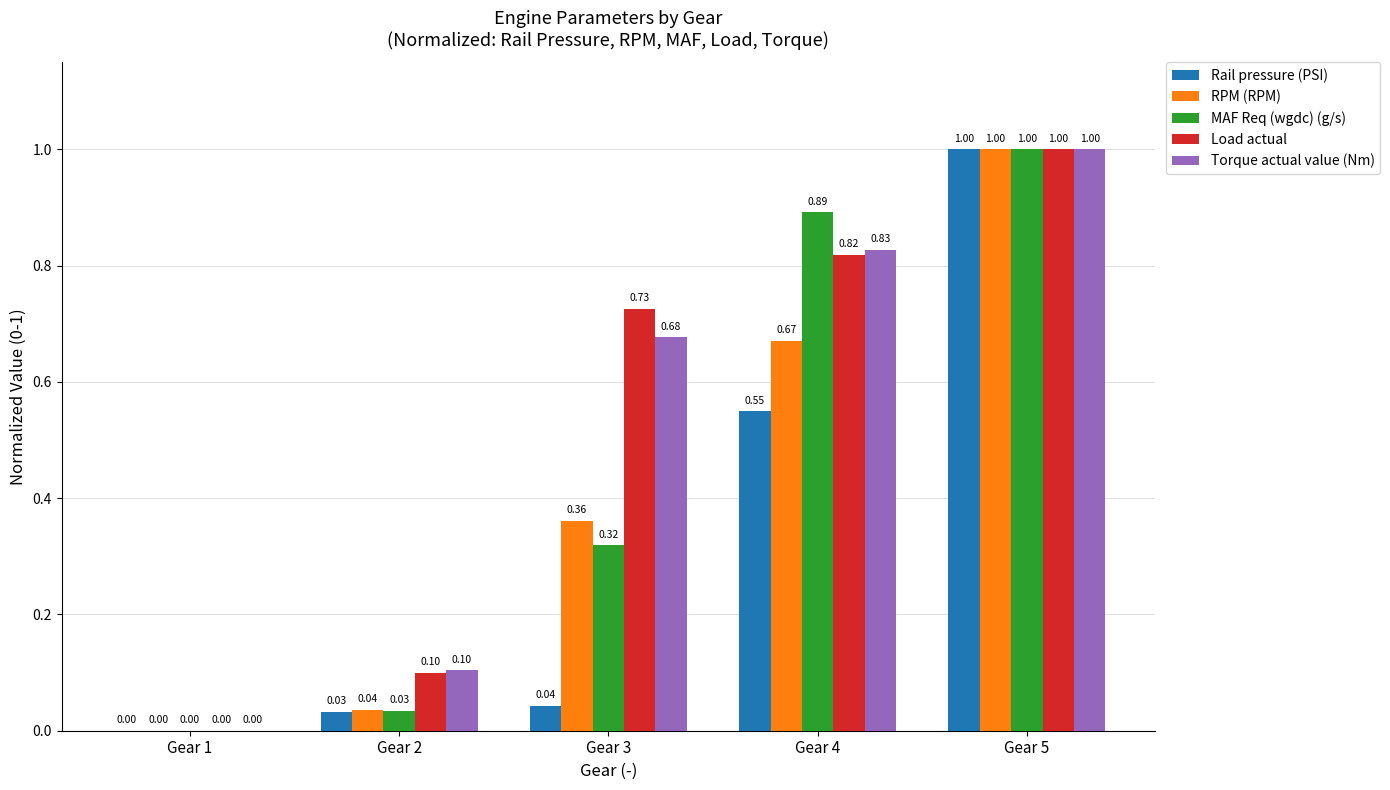

True or false: Rail pressure (PSI) has a value of 0.0 at Gear 3.

True